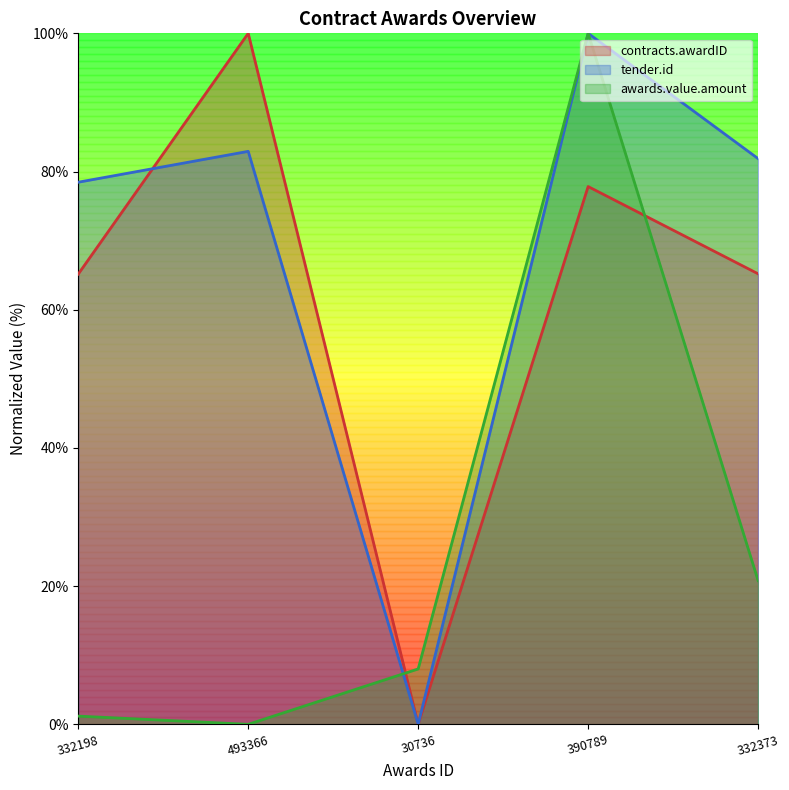

Is it true that contracts.awardID equals 44.1 at 332373?

False